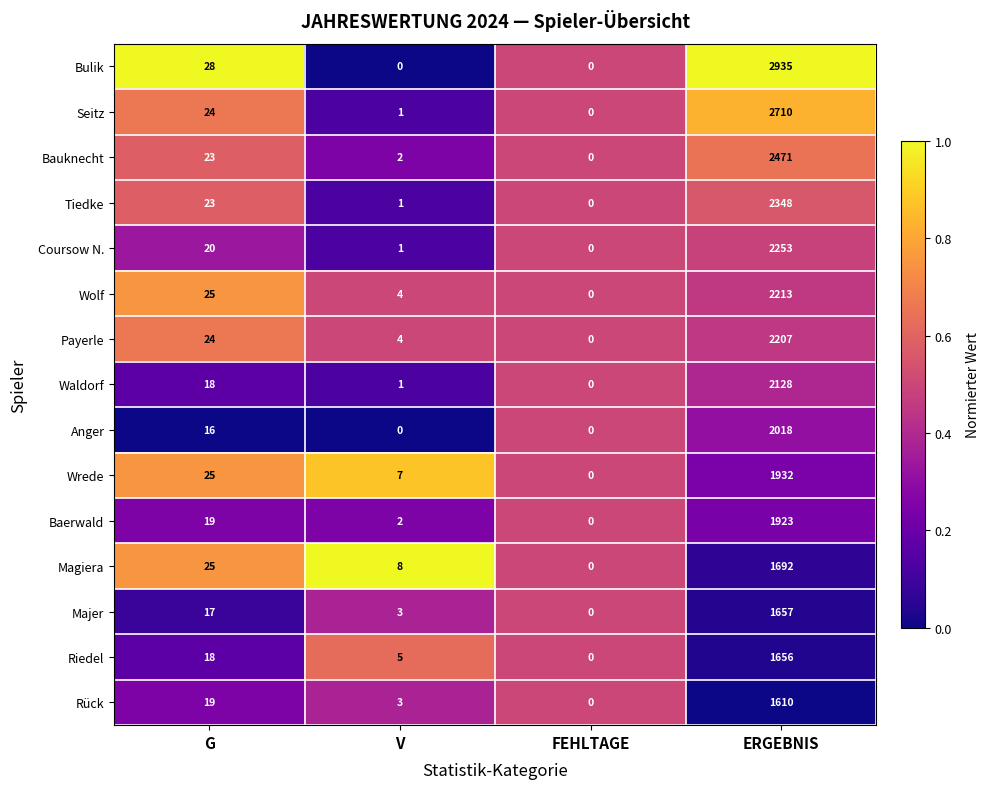

At which category is the sum across all series the highest?

ERGEBNIS